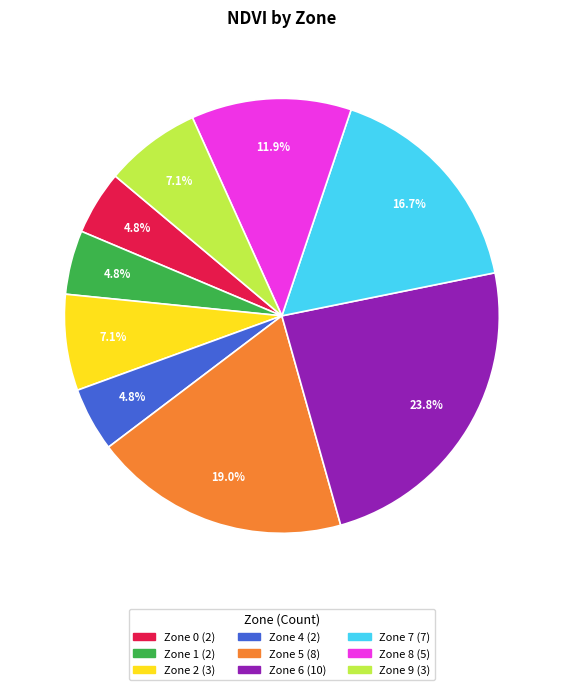

Combined, do Zone 1 and Zone 6 account for over 50%?

No